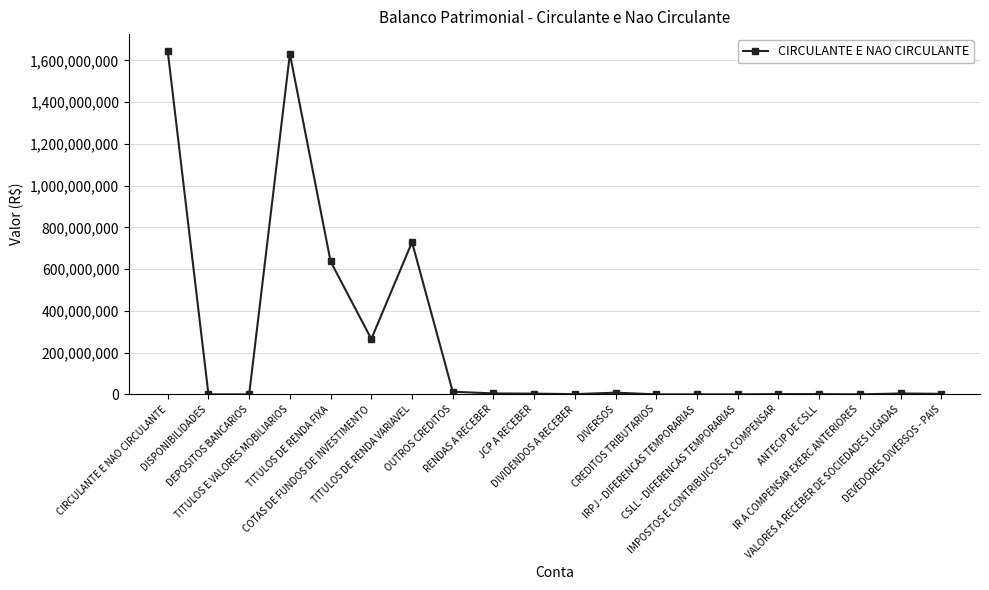

True or false: the data has more than 1 interior local peaks.

True